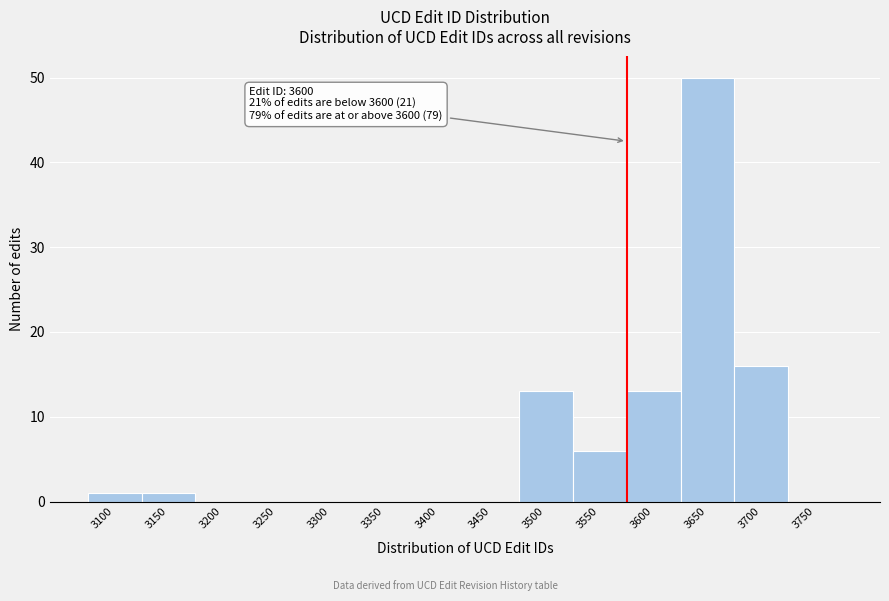

Reading left to right, extract all data points from this chart.

3100=1	3150=1	3200=0	3250=0	3300=0	3350=0	3400=0	3450=0	3500=13	3550=6	3600=13	3650=50	3700=16	3750=0